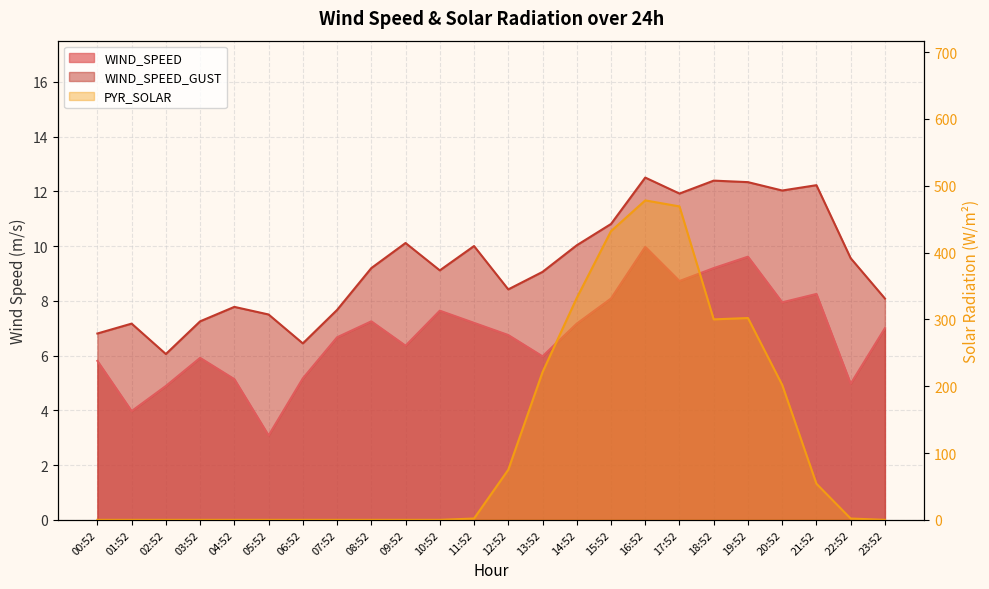

What is the sum of all WIND_SPEED values?

162.7